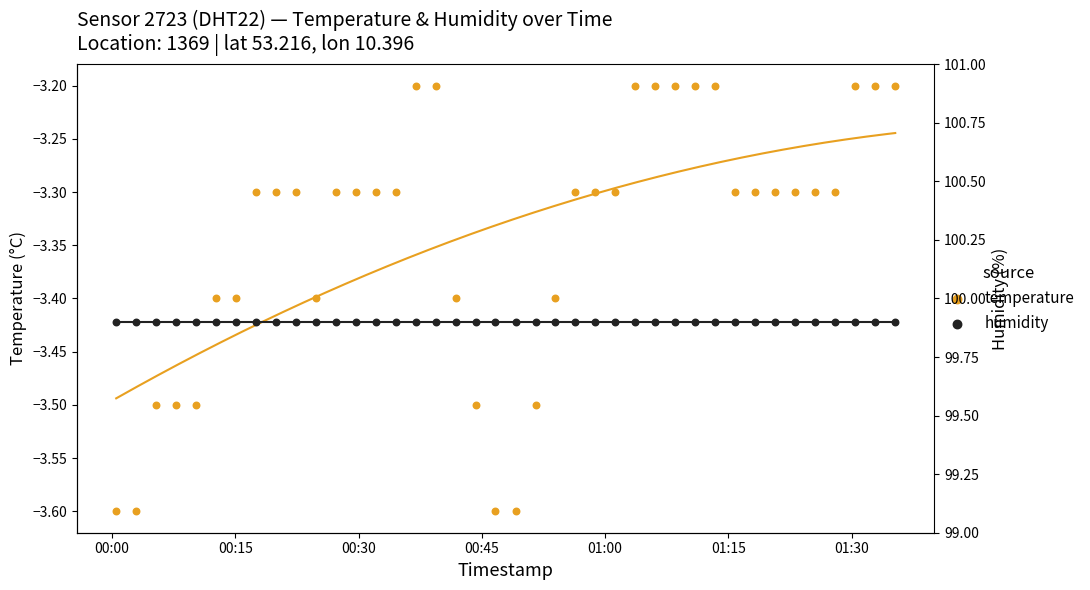

Which series reaches the maximum Y coordinate?

humidity